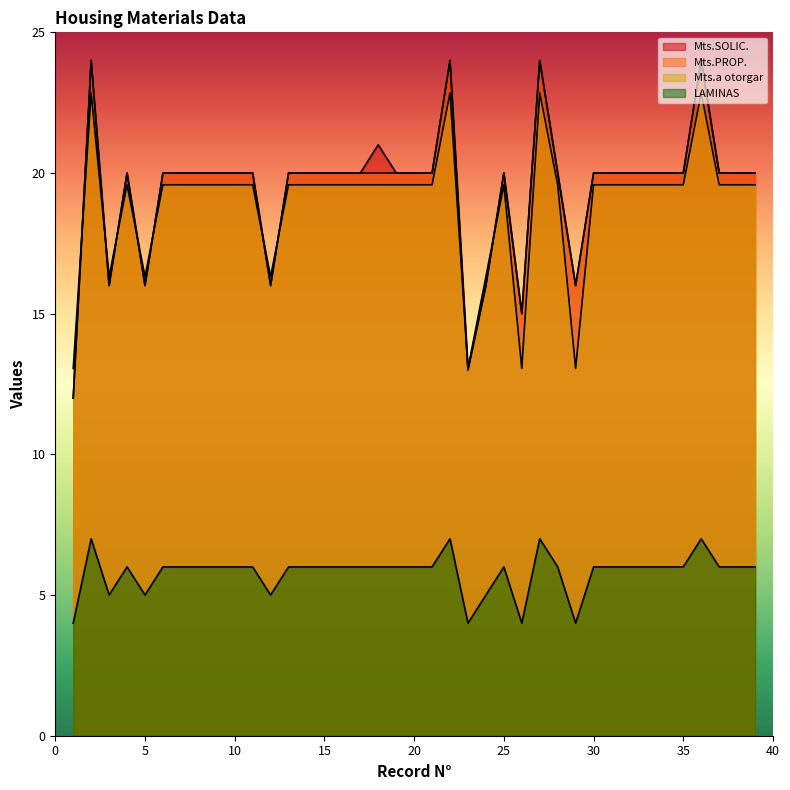

What is the value of the LAMINAS point at the 26th from the left?

4.0